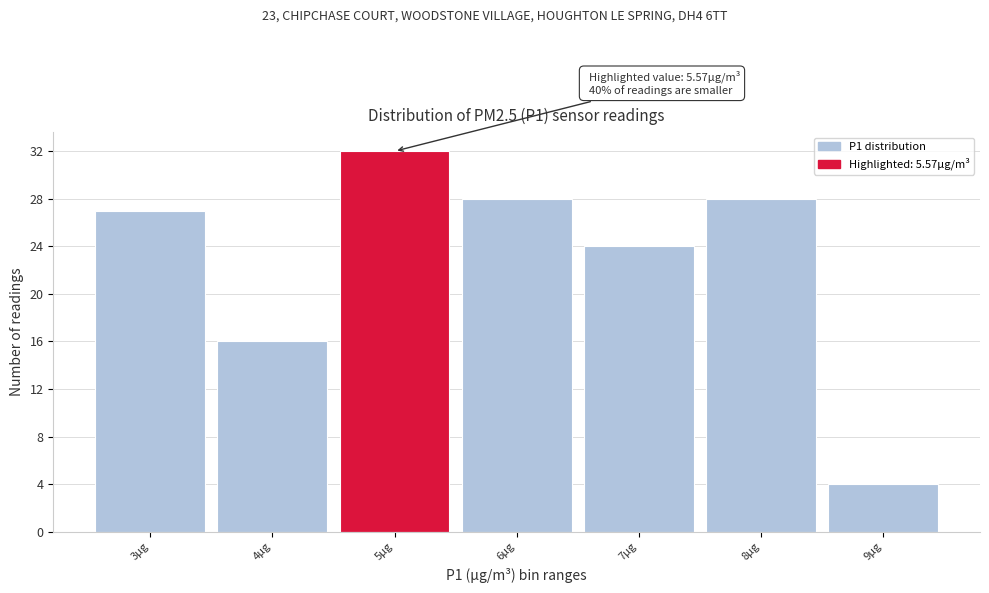

Reading left to right, transcribe all the data shown in this chart.

27	16	32	28	24	28	4